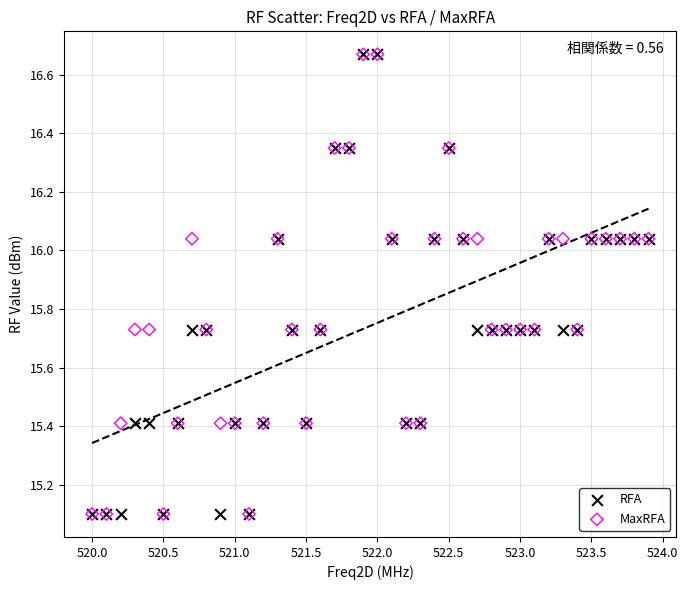

What are all the series names shown in the legend?

RFA, MaxRFA